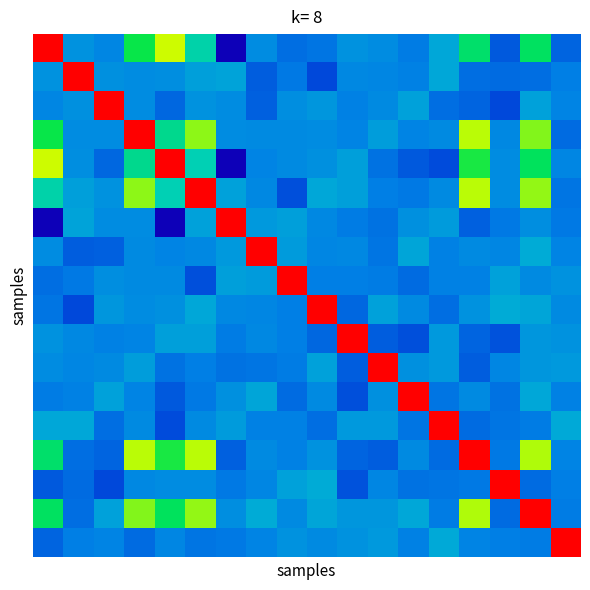

At how many categories does at least one series exceed 0?

18